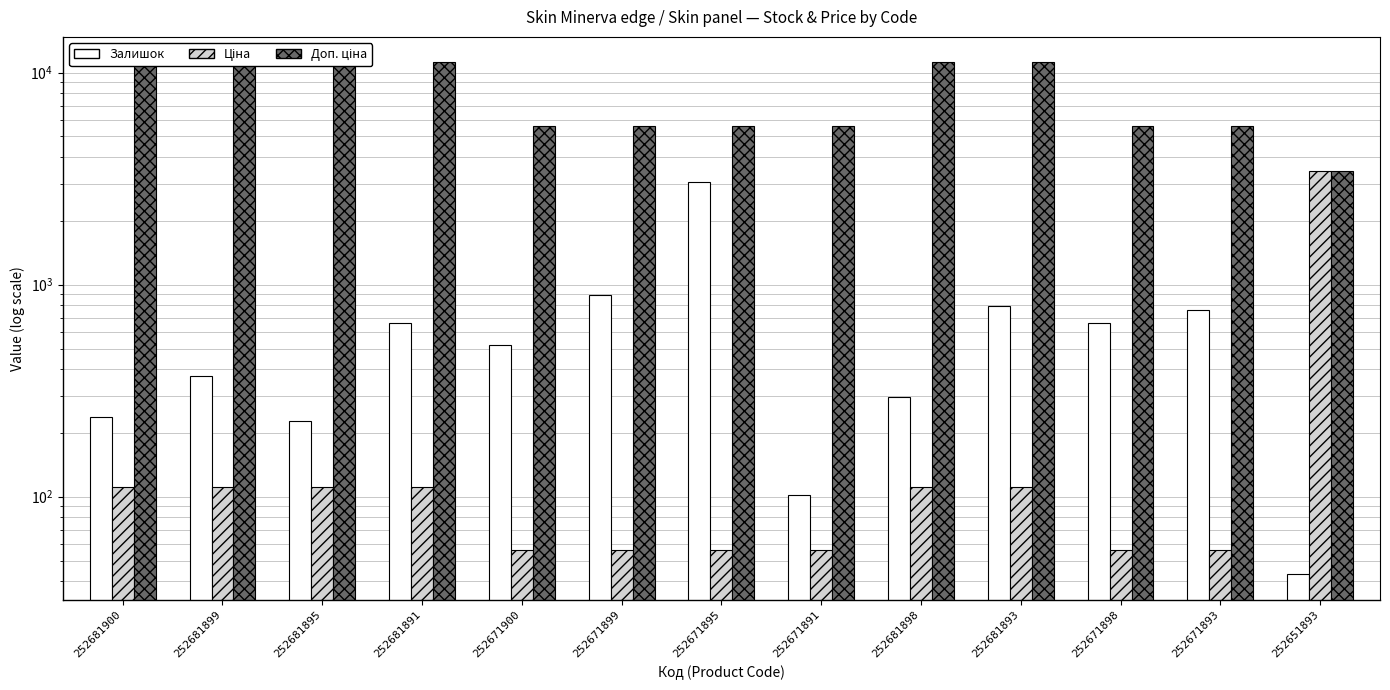

What value does the Ціна series have at 252671900?

55.9